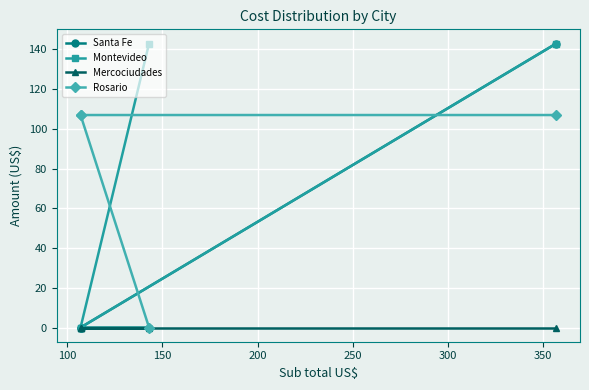

True or false: Mercociudades and Santa Fe cross at least once.

False